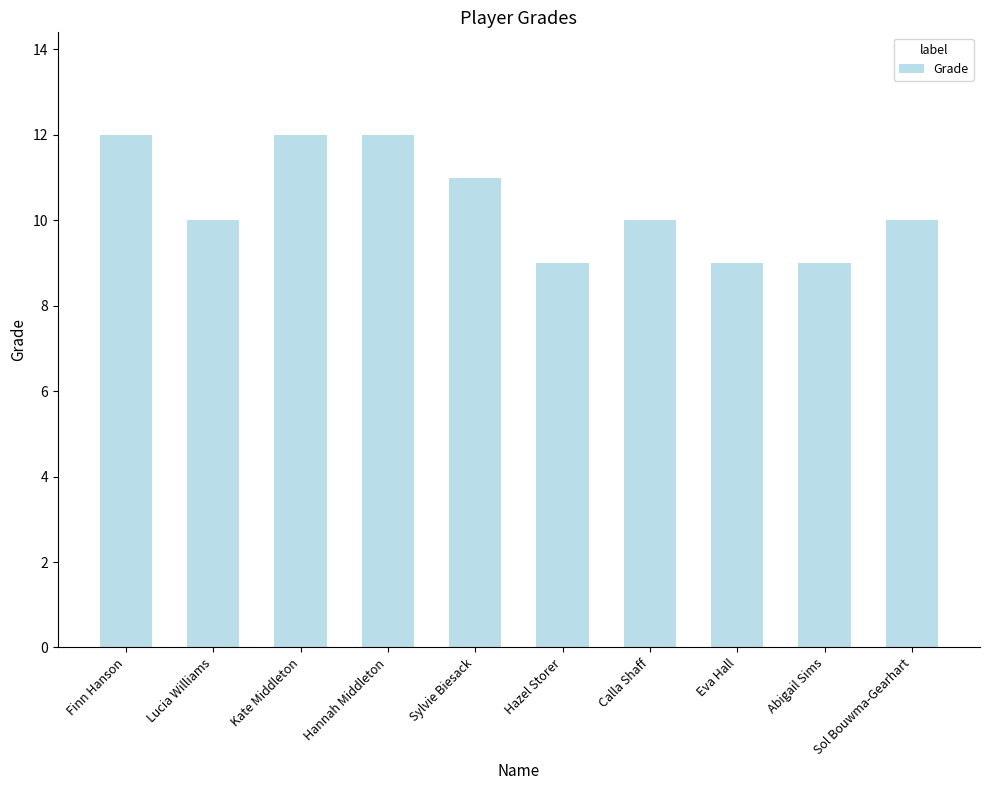

What is the minimum value shown in the chart?

9